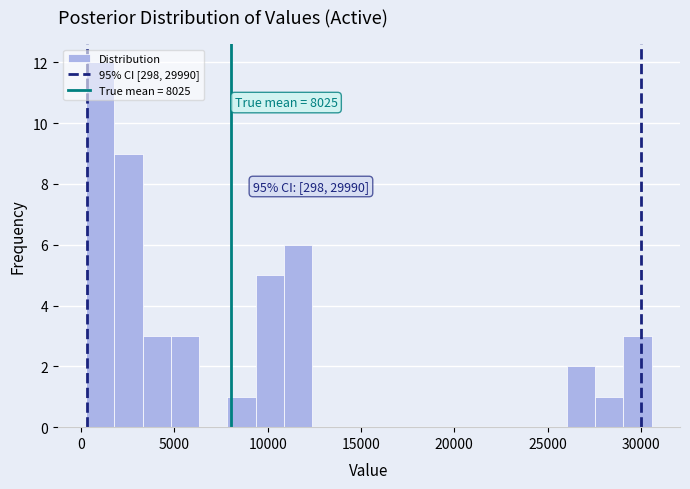

Around what value on the x-axis is the tallest bar? Give the approximate position of its centre, as read against the axis.

1000